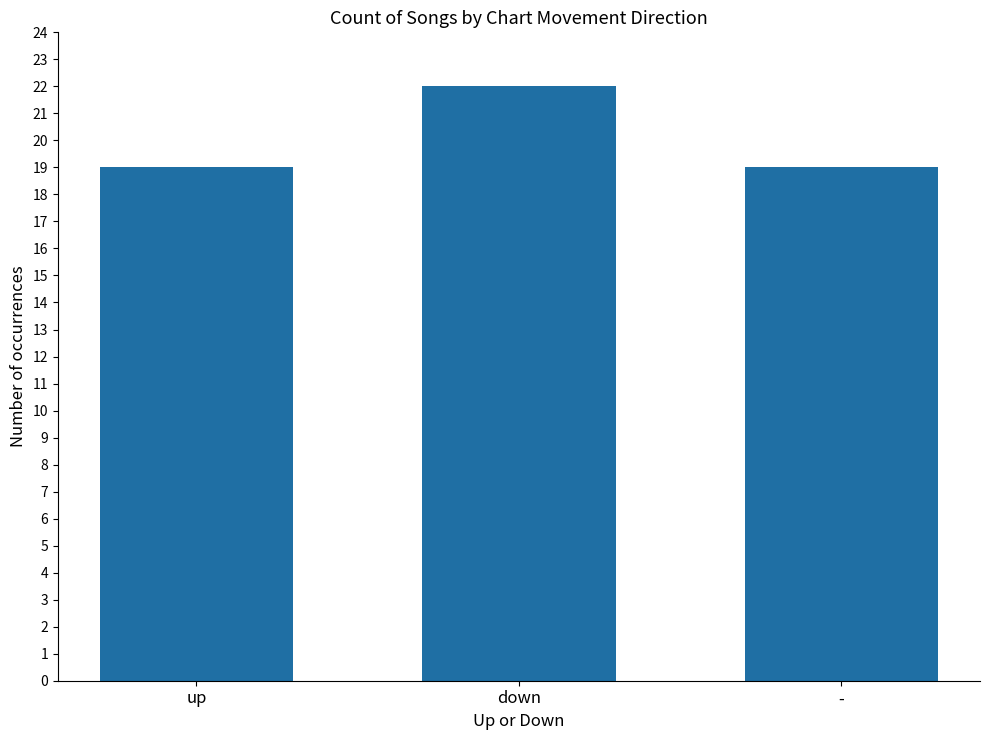

Reading left to right, extract all data points from this chart.

up=19	down=22	-=19